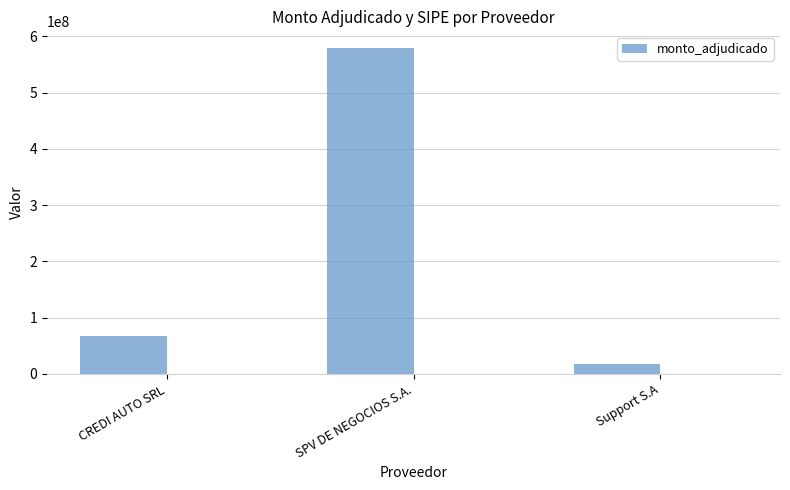

Approximately how many times larger is the value at SPV DE NEGOCIOS S.A. compared to Support S.A?

31.4